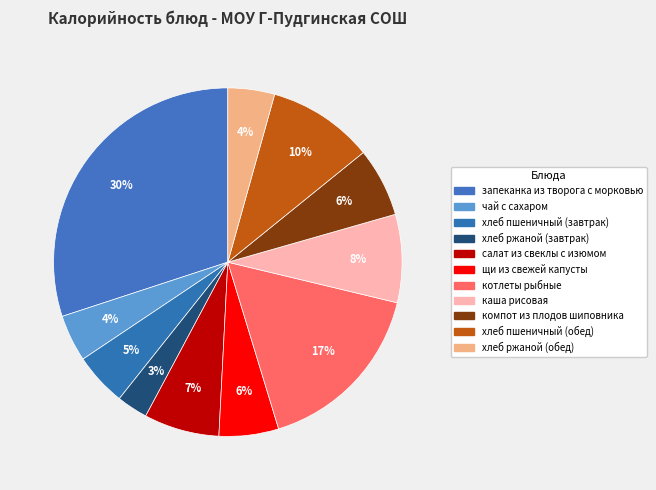

What is the change in value from салат из свеклы с изюмом to котлеты рыбные?

+131.8